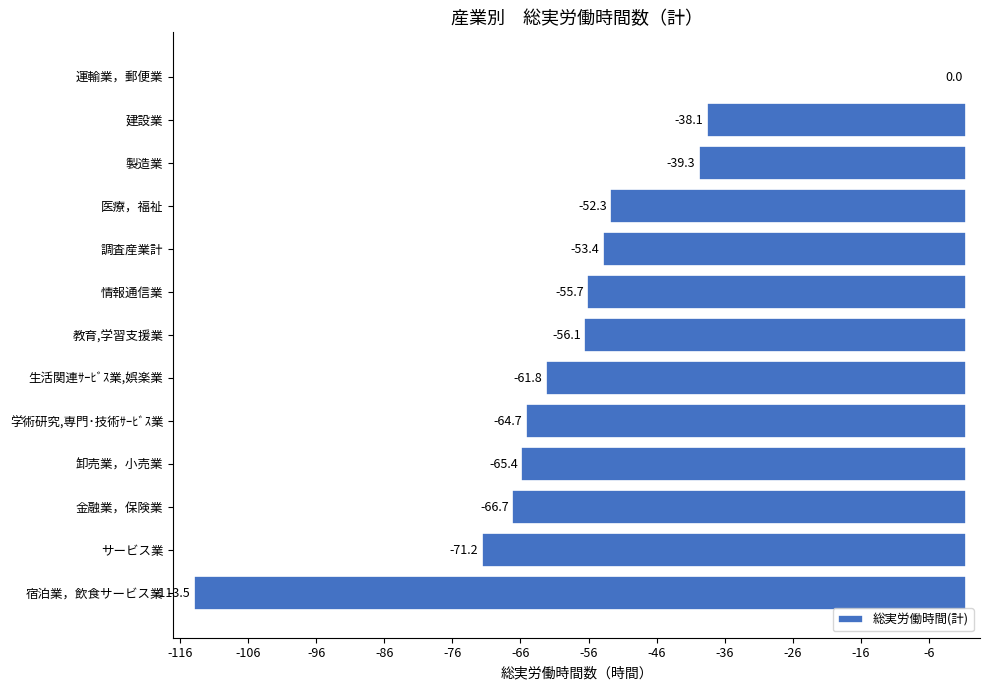

Which category has the highest value across all series?

運輸業，郵便業